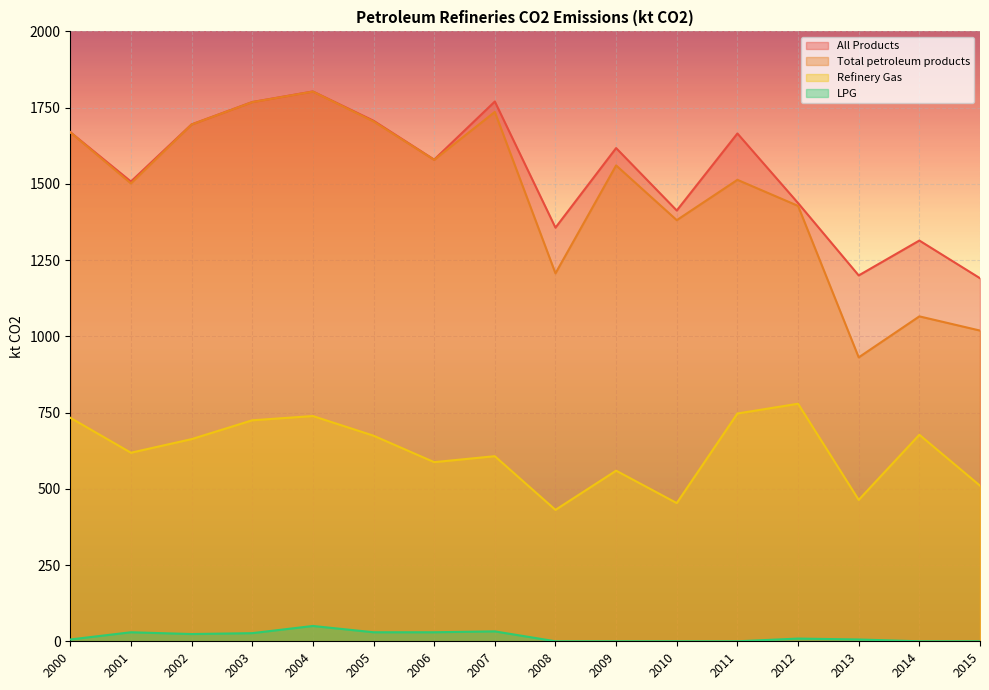

Rank the categories by Refinery Gas value from highest to lowest.

2012, 2011, 2004, 2000, 2003, 2014, 2005, 2002, 2001, 2007, 2006, 2009, 2015, 2013, 2010, 2008